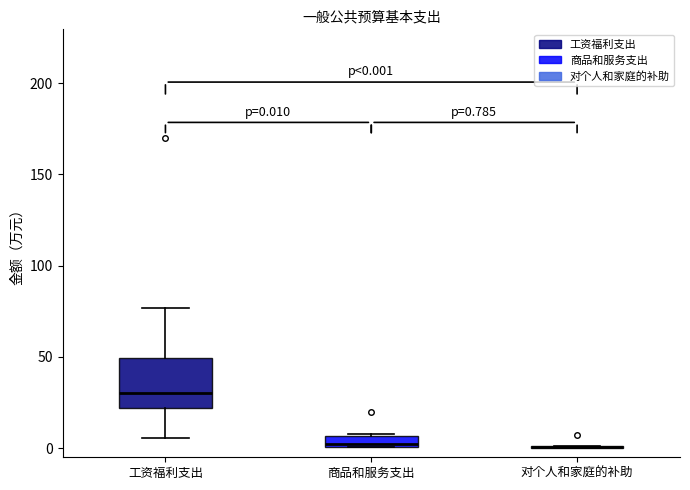

Comparing the boxes themselves (not the whiskers), which one is the tallest?

工资福利支出